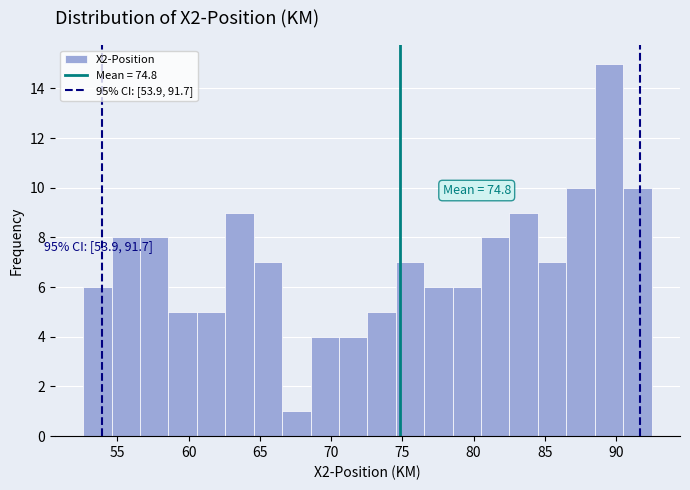

Read against the x-axis, roughly where is the centre of the tallest bar?

89.5